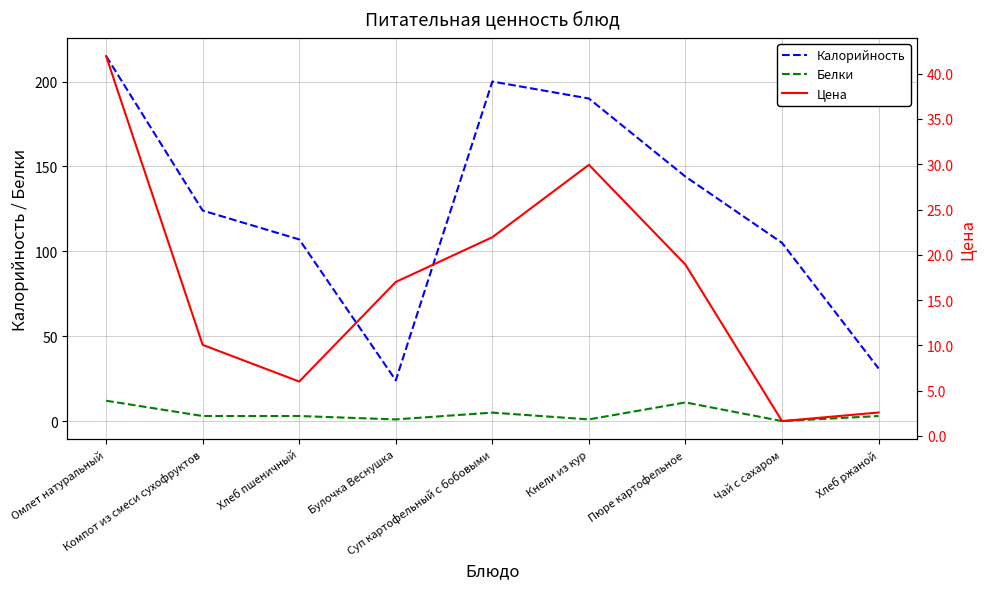

What value does the Калорийность series have at Булочка Веснушка?

24